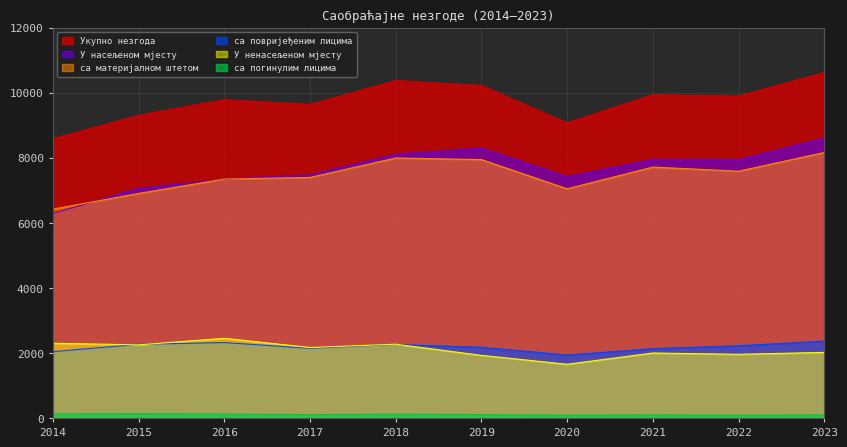

How many lines are shown in the chart?

6